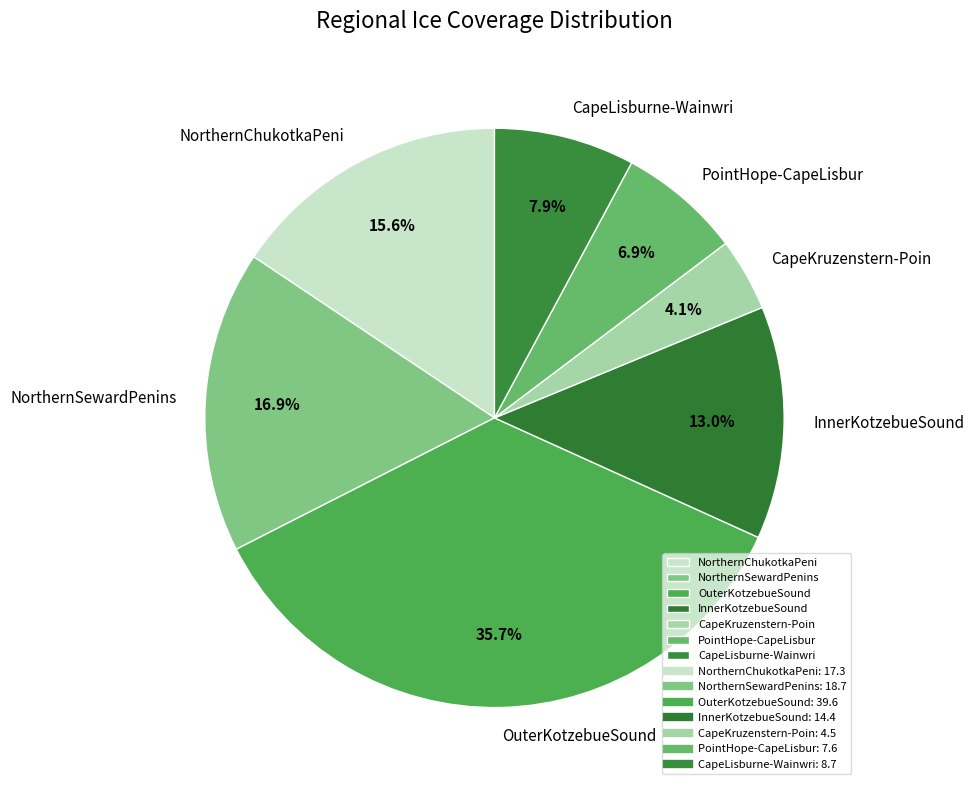

Approximately how many times larger is the value at NorthernSewardPenins compared to CapeLisburne-Wainwri?

2.1